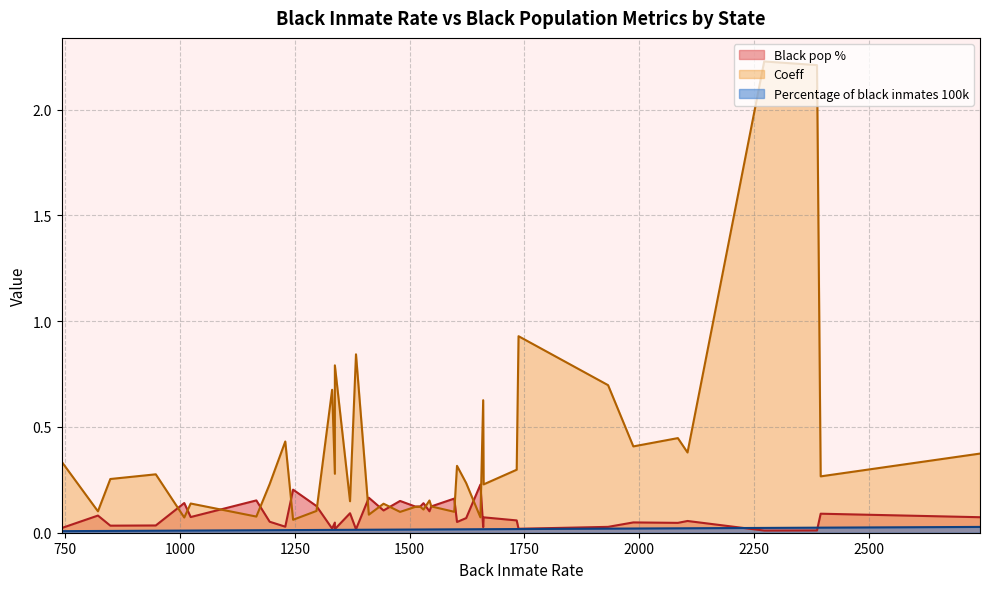

Between 20 and 12, which is larger?

12